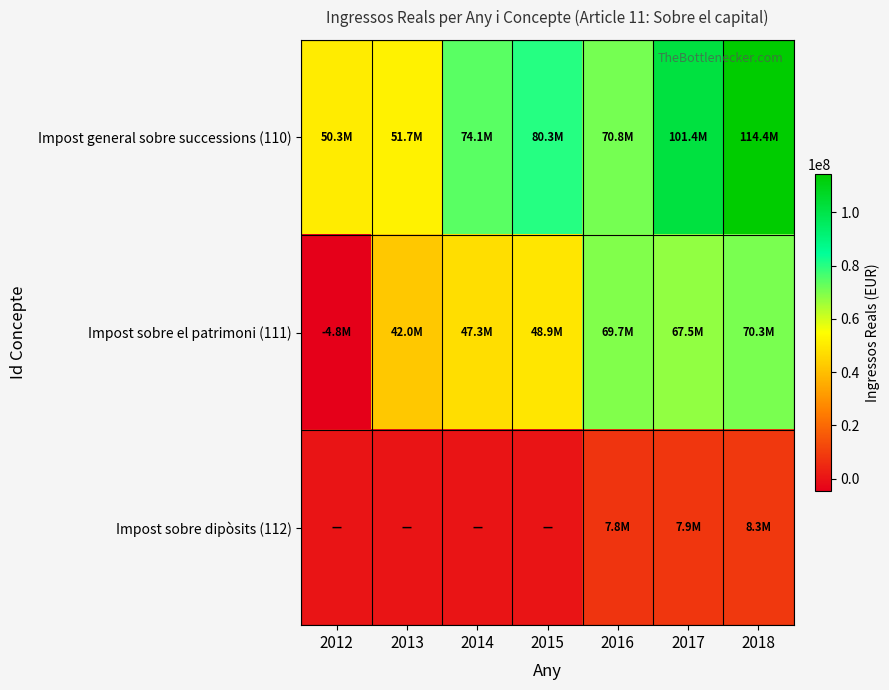

Reading left to right, what are all the values shown in this chart?

Impost general sobre successions (110): 2012=50286352.1	2013=51693449.9	2014=74145140.3	2015=80261274.1	2016=70779001.3	2017=101418695.0	2018=114432210.7
Impost sobre el patrimoni (111): 2012=-4758033.8	2013=41978143.5	2014=47284763.8	2015=48914871.3	2016=69710816.1	2017=67533869.3	2018=70287268.5
Impost sobre dipòsits (112): 2012=0.0	2013=0.0	2014=0.0	2015=0.0	2016=7807009.7	2017=7944889.0	2018=8320312.0